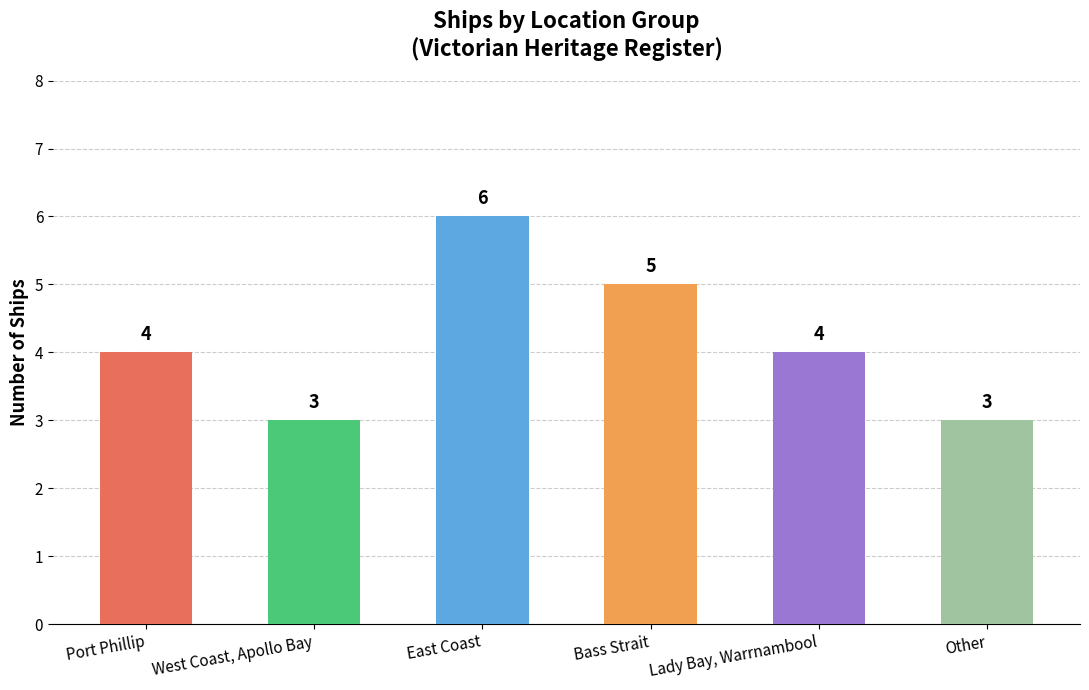

Is it true that the value at Lady Bay, Warrnambool is 6?

False